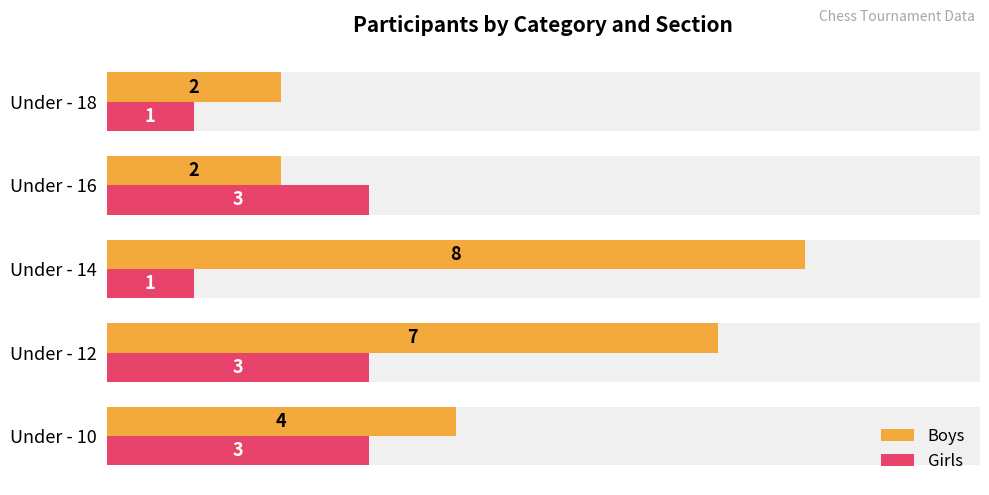

How many values in the Boys series exceed 4?

2